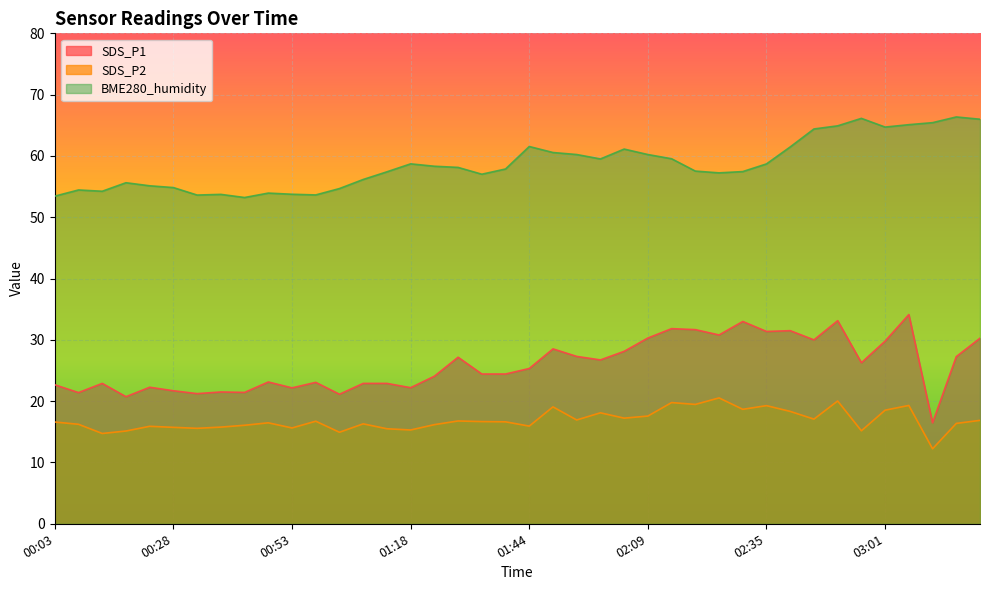

True or false: SDS_P2 and SDS_P1 intersect in this chart.

False